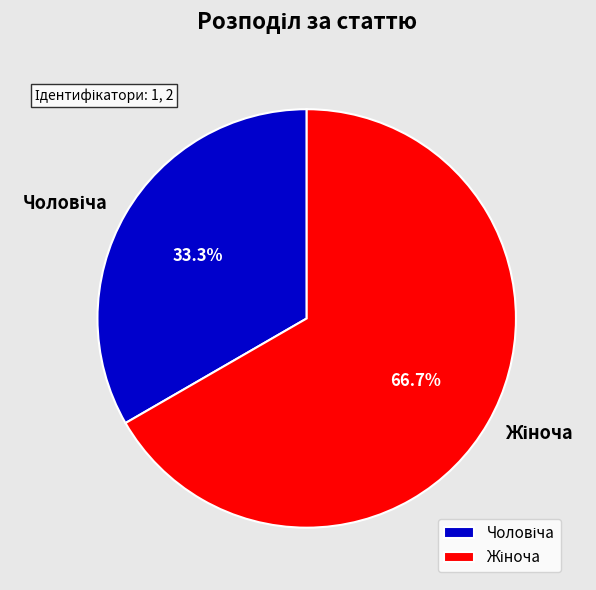

To the nearest percent, what portion does Жіноча represent?

67%